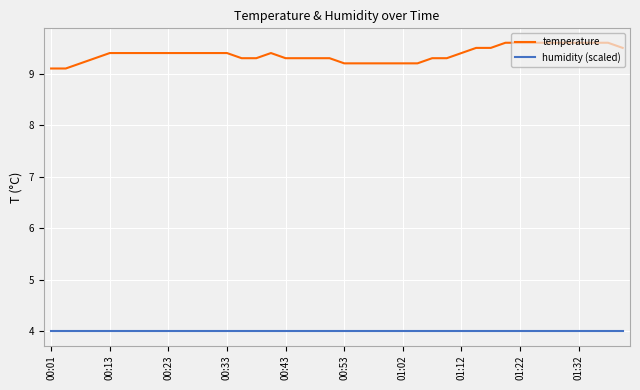

True or false: temperature and humidity (scaled) cross at least once.

False